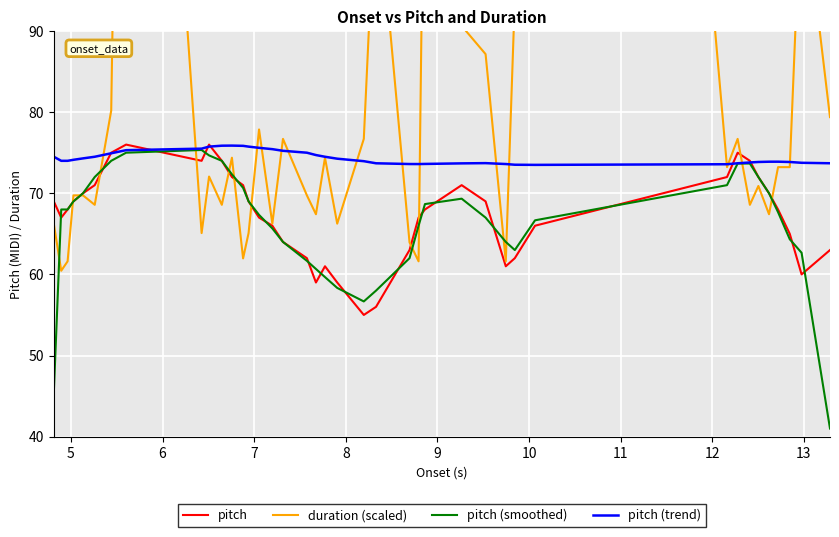

What is the maximum value for pitch (trend)?

75.9